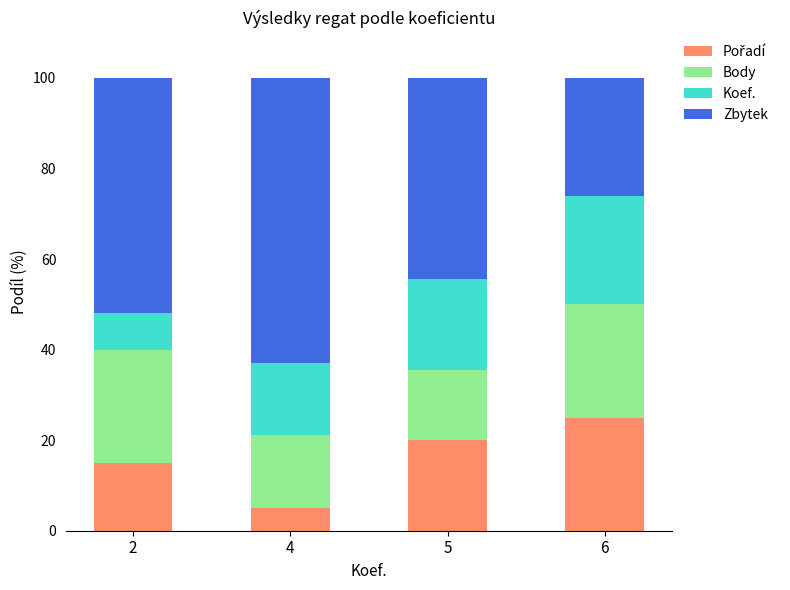

What is the total value across all series at 6?

100.0